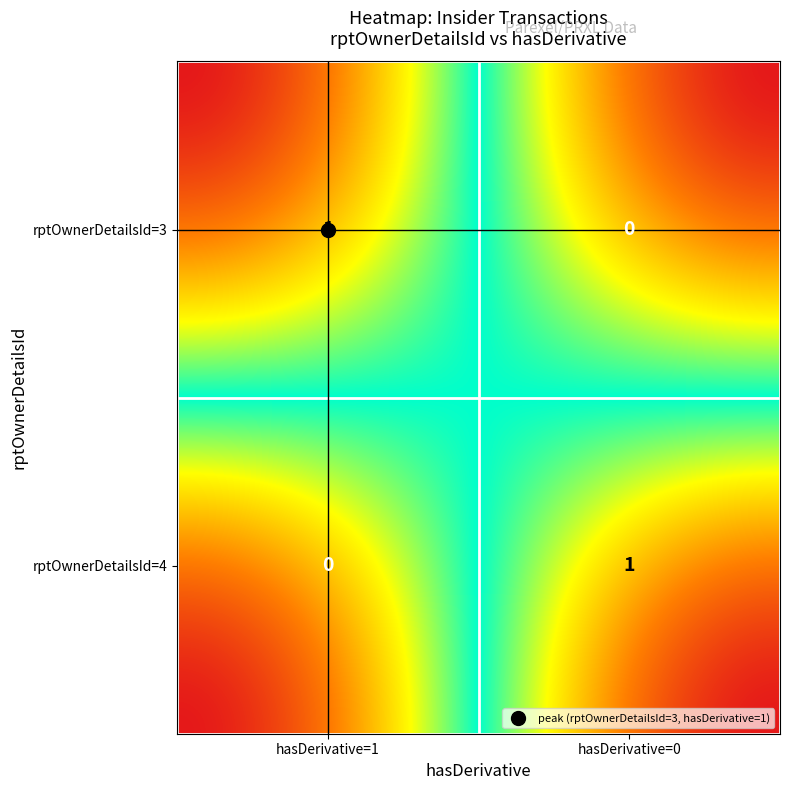

Reading left to right, what are all the values shown in this chart?

rptOwnerDetailsId=3: 1	0
rptOwnerDetailsId=4: 0	1